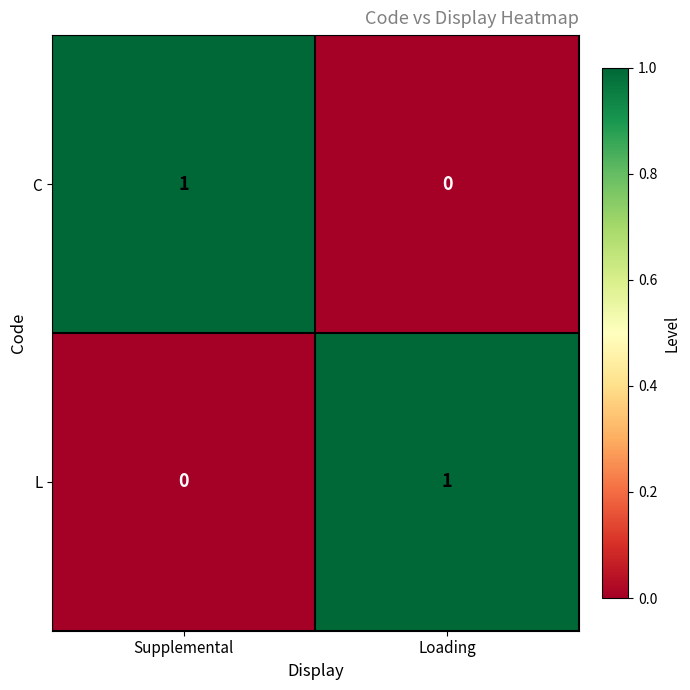

Is the value of C at Supplemental greater than the value of L at Supplemental?

Yes